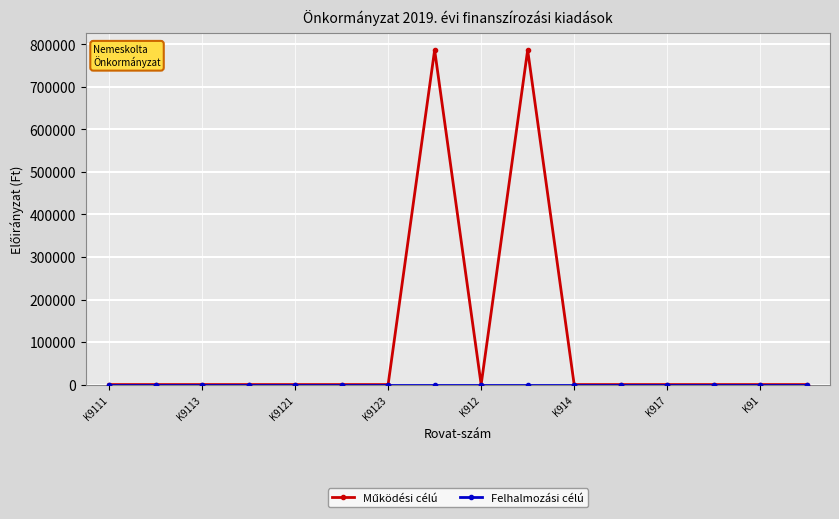

What is the maximum value shown in the chart?

786793